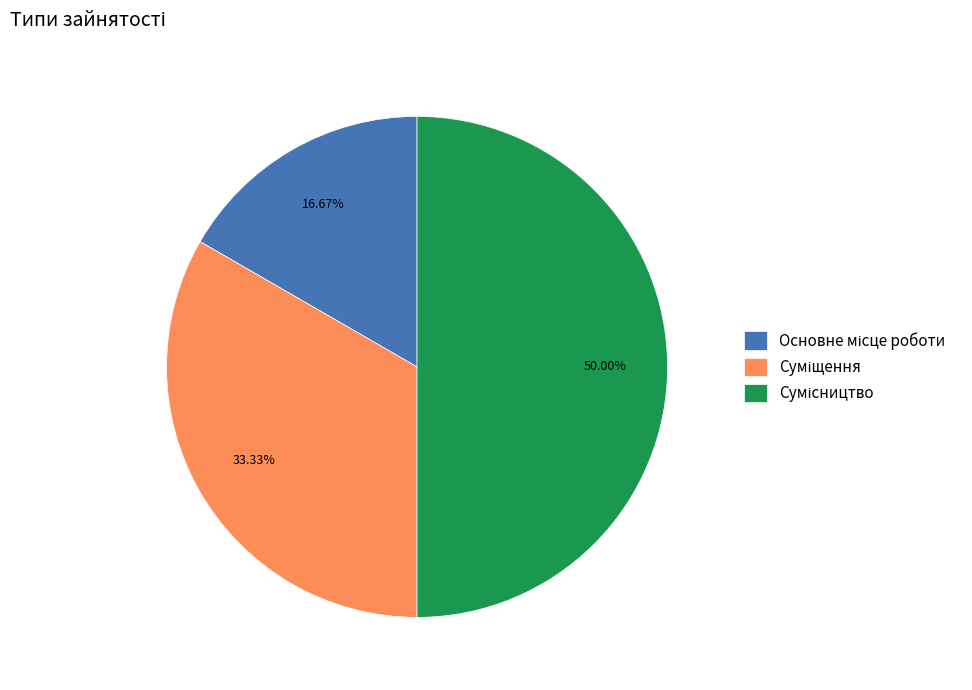

To the nearest percent, what is the difference between the largest and smallest slice percentages?

33%